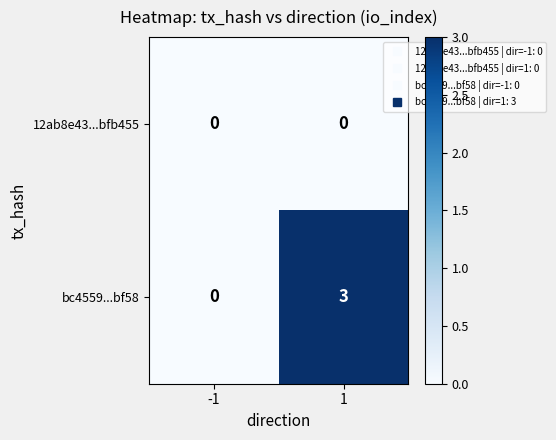

Which series has the largest total across all categories?

bc4559...bf58